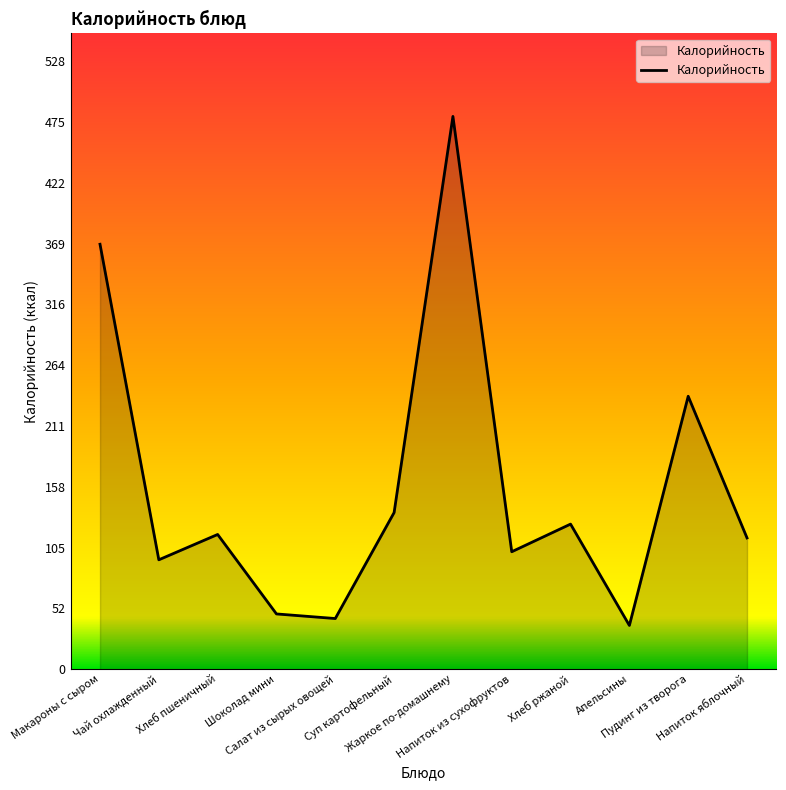

What is the greatest value displayed?

480